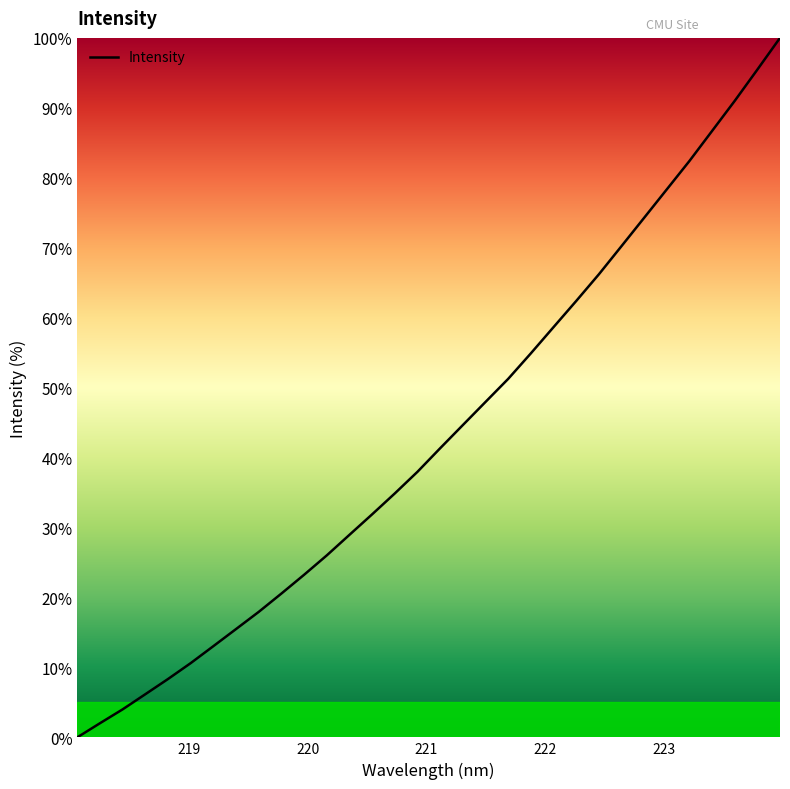

What is the difference between the maximum and minimum values?

100.0